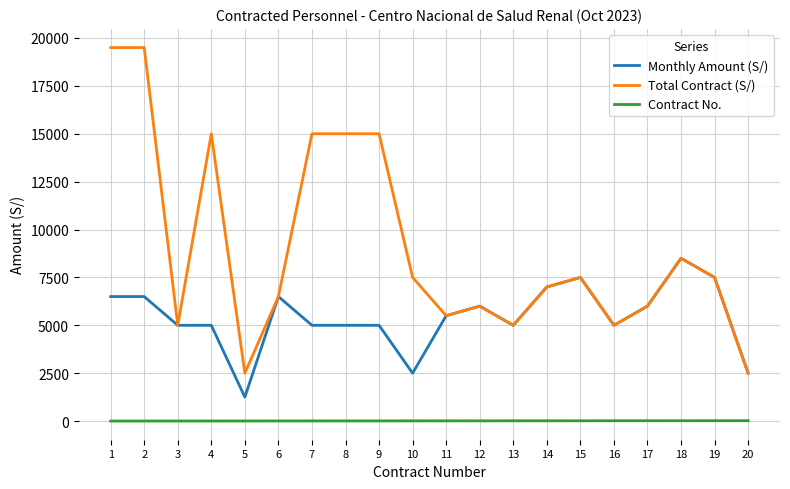

Which series has the largest range (max minus min)?

Total Contract (S/)